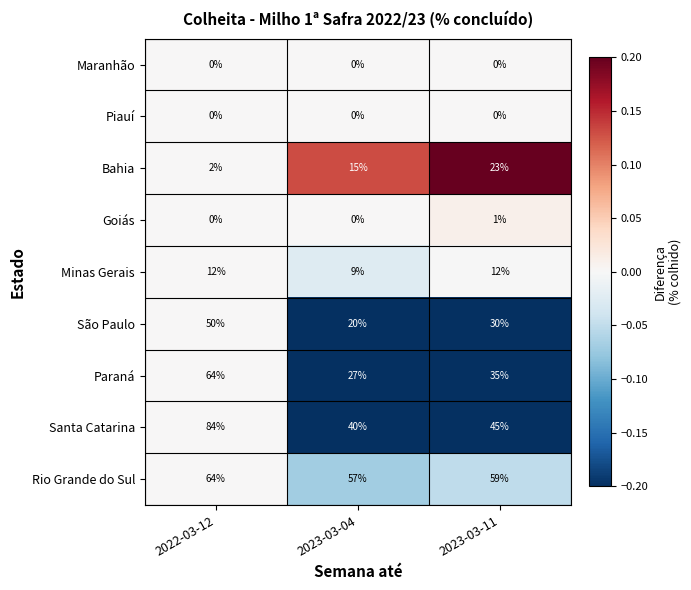

Reading right to left, what are all the values shown in this chart?

Maranhão: 2023-03-11=0	2023-03-04=0	2022-03-12=0
Piauí: 2023-03-11=0	2023-03-04=0	2022-03-12=0
Bahia: 2023-03-11=23	2023-03-04=15	2022-03-12=2
Goiás: 2023-03-11=1	2023-03-04=0	2022-03-12=0
Minas Gerais: 2023-03-11=12	2023-03-04=9	2022-03-12=12
São Paulo: 2023-03-11=30	2023-03-04=20	2022-03-12=50
Paraná: 2023-03-11=35	2023-03-04=27	2022-03-12=64
Santa Catarina: 2023-03-11=45	2023-03-04=40	2022-03-12=84
Rio Grande do Sul: 2023-03-11=59	2023-03-04=57	2022-03-12=64